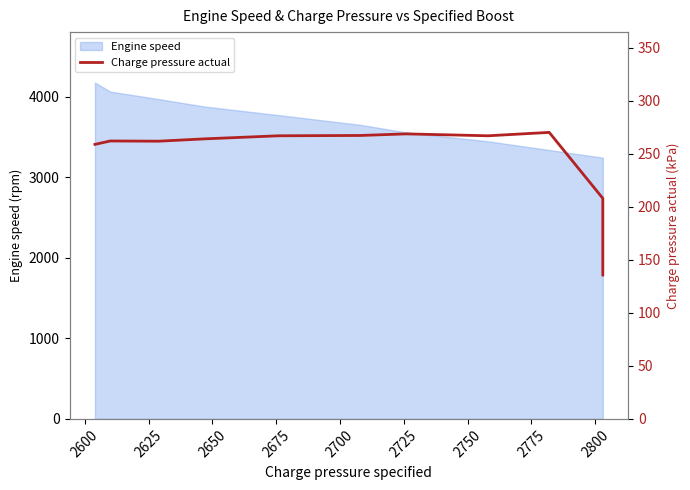

What is the difference between the maximum and second lowest values?

62.2